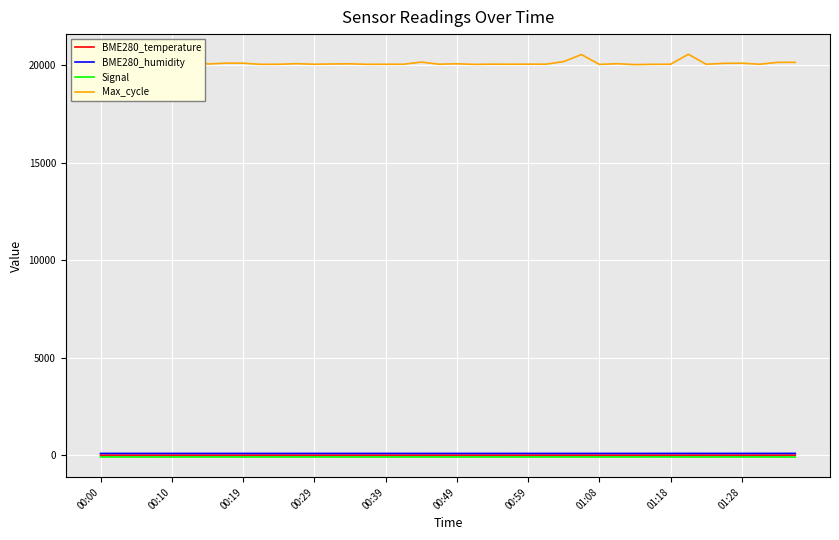

True or false: BME280_temperature and Max_cycle intersect in this chart.

False